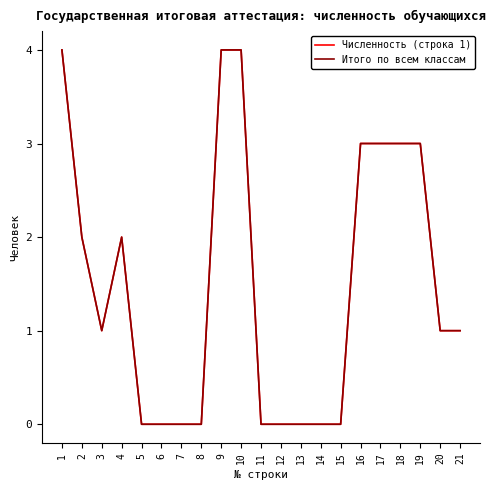

True or false: Итого по всем классам has a value of 0 at 11.

True